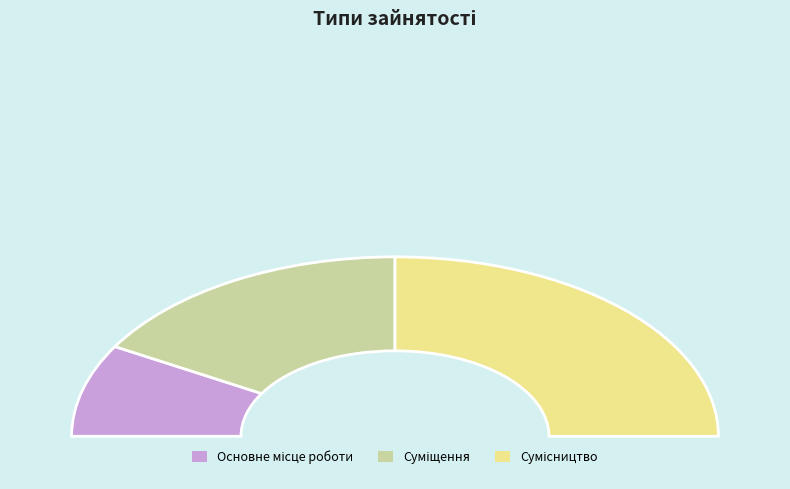

True or false: Основне місце роботи accounts for 9% of the total.

False